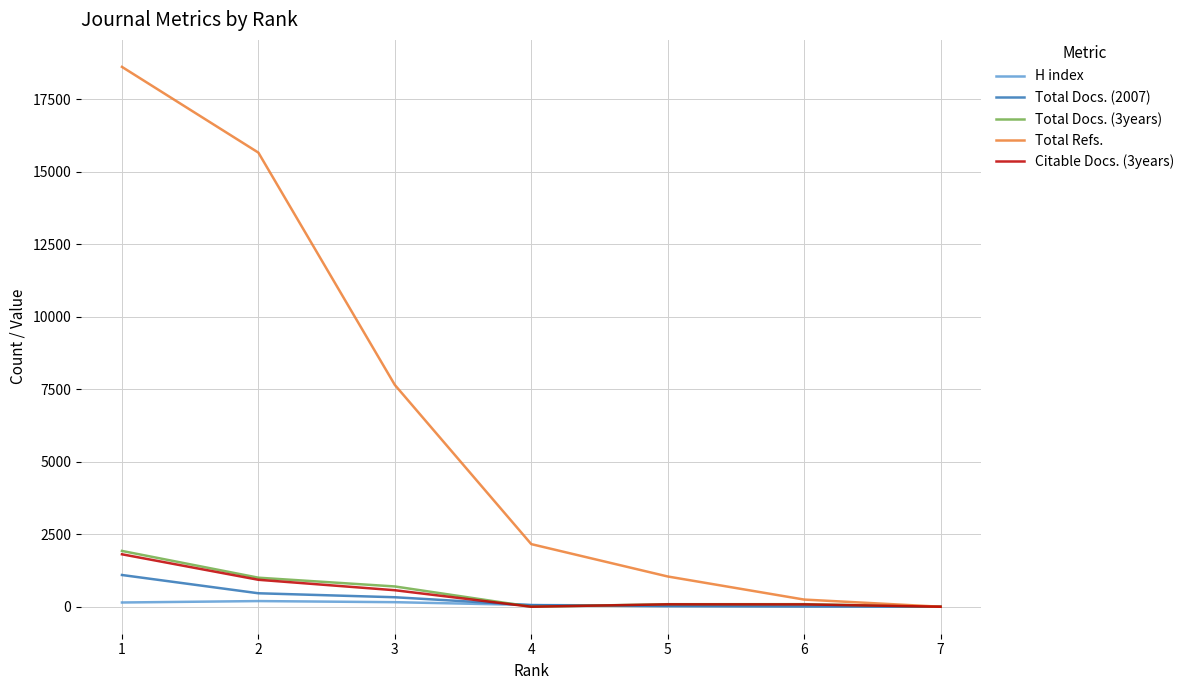

Which series has the widest spread of values?

Total Refs.